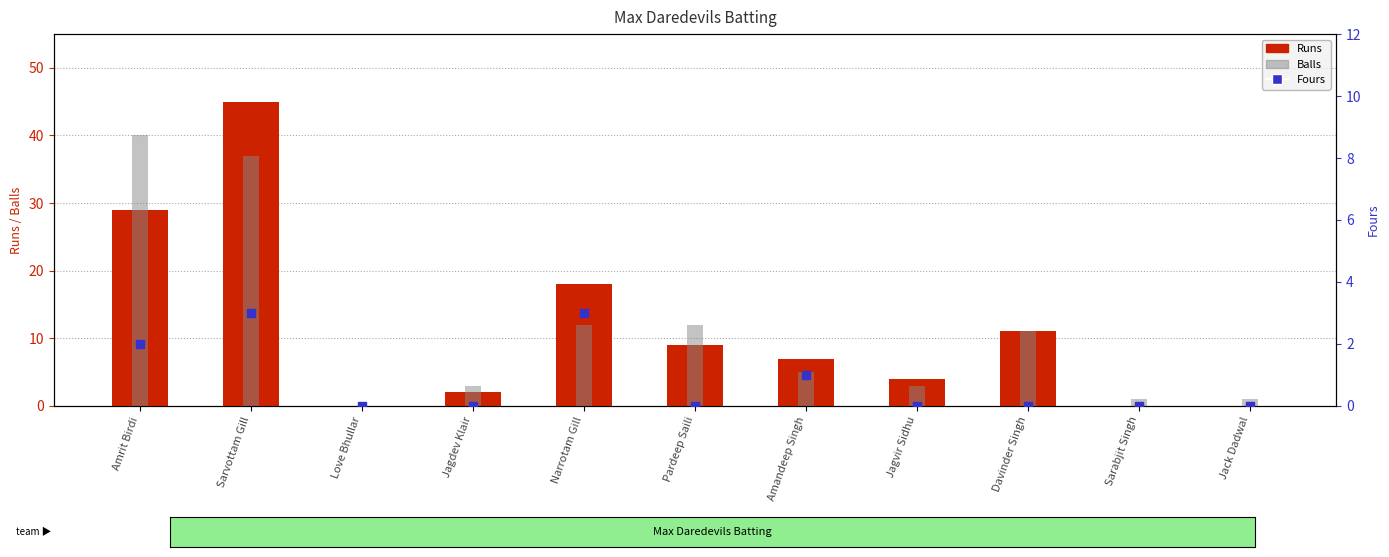

What are all the series names shown in the legend?

Runs, Balls, Fours